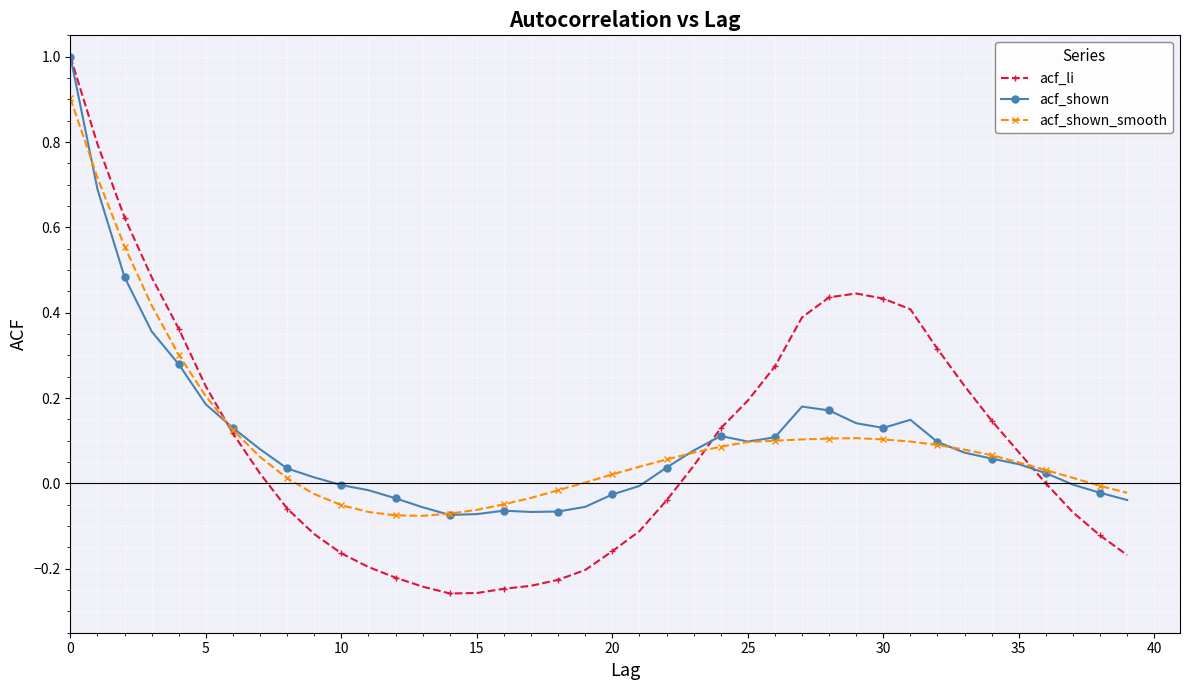

What is the difference between the maximum and minimum values in the acf_li series?

1.3